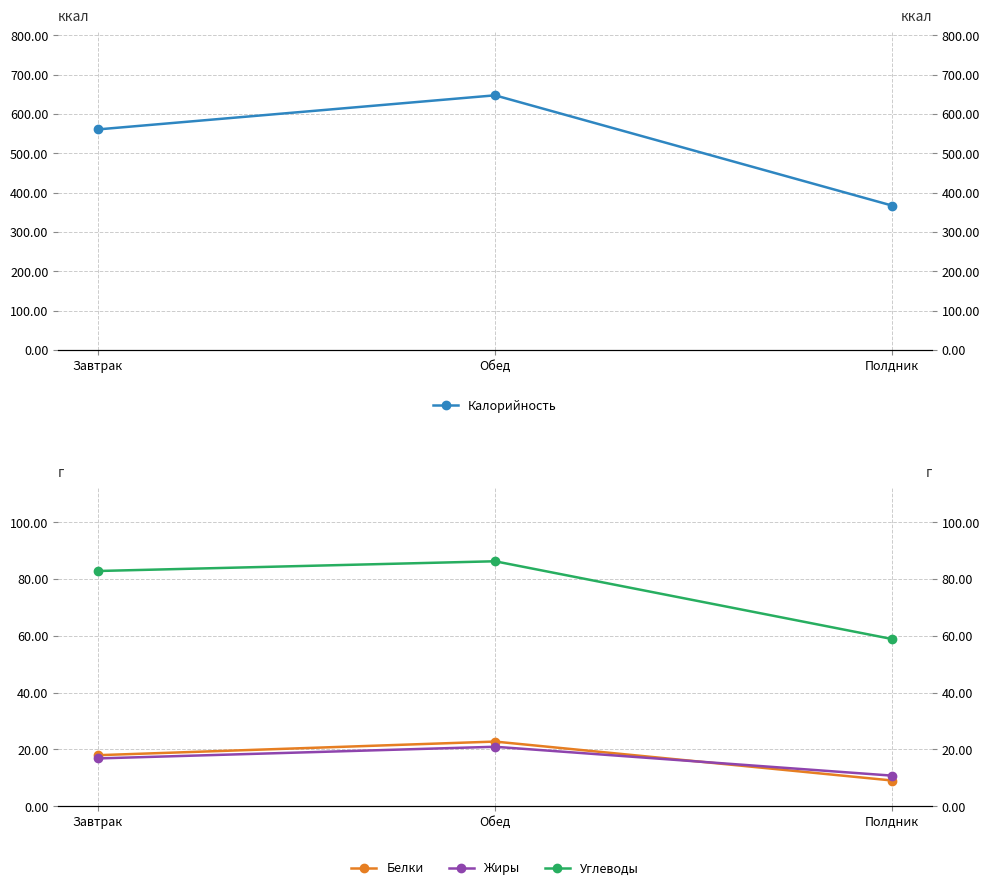

What is the difference between the maximum and second lowest values in the Белки series?

4.8